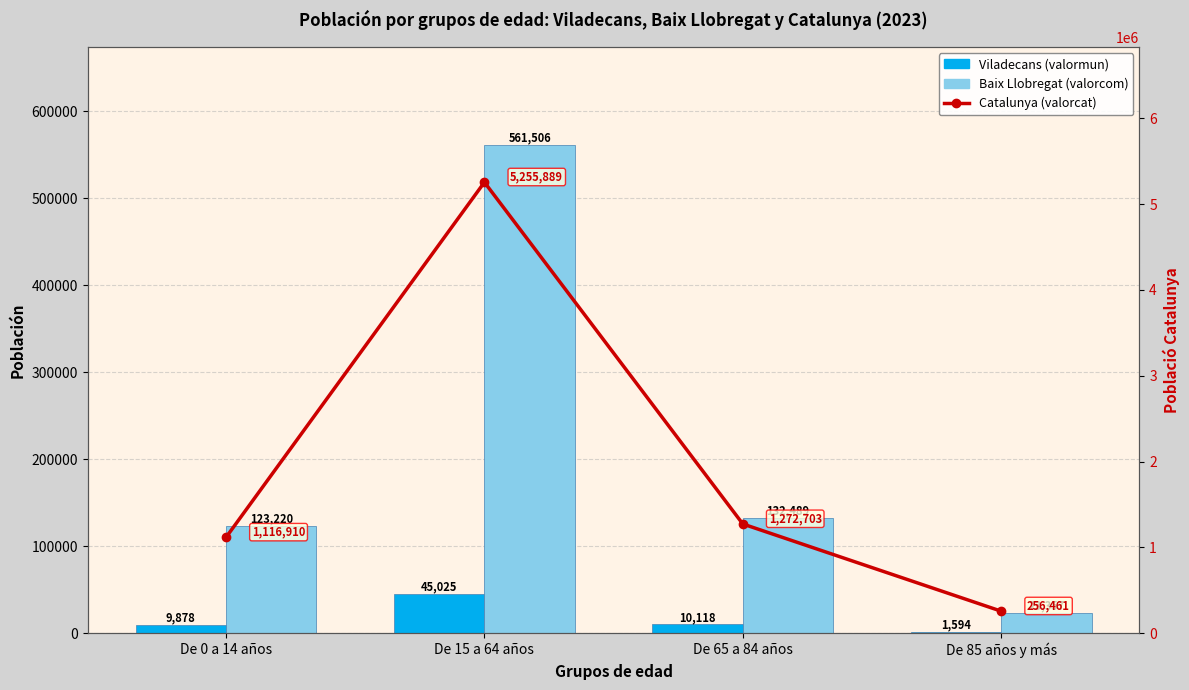

Reading left to right, transcribe all the data shown in this chart.

Viladecans (valormun): De 0 a 14 años=9878	De 15 a 64 años=45025	De 65 a 84 años=10118	De 85 años y más=1594
Baix Llobregat (valorcom): De 0 a 14 años=123220	De 15 a 64 años=561506	De 65 a 84 años=132489	De 85 años y más=23357
Catalunya (valorcat): De 0 a 14 años=1116910	De 15 a 64 años=5255889	De 65 a 84 años=1272703	De 85 años y más=256461